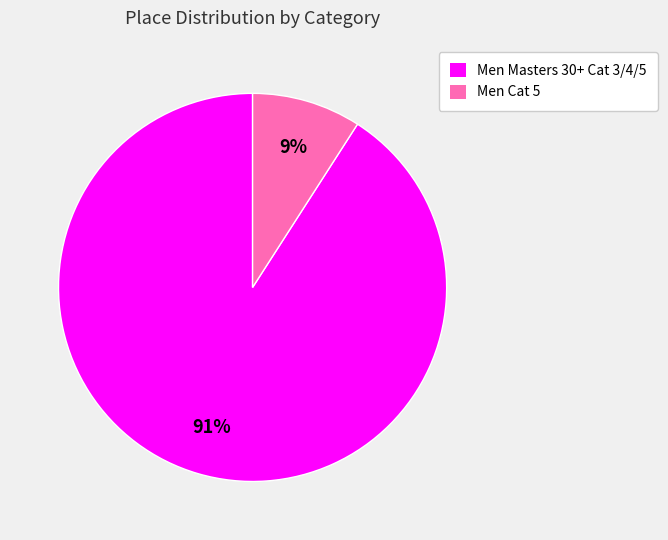

Combined, do Men Cat 5 and Men Masters 30+ Cat 3/4/5 account for over 50%?

Yes